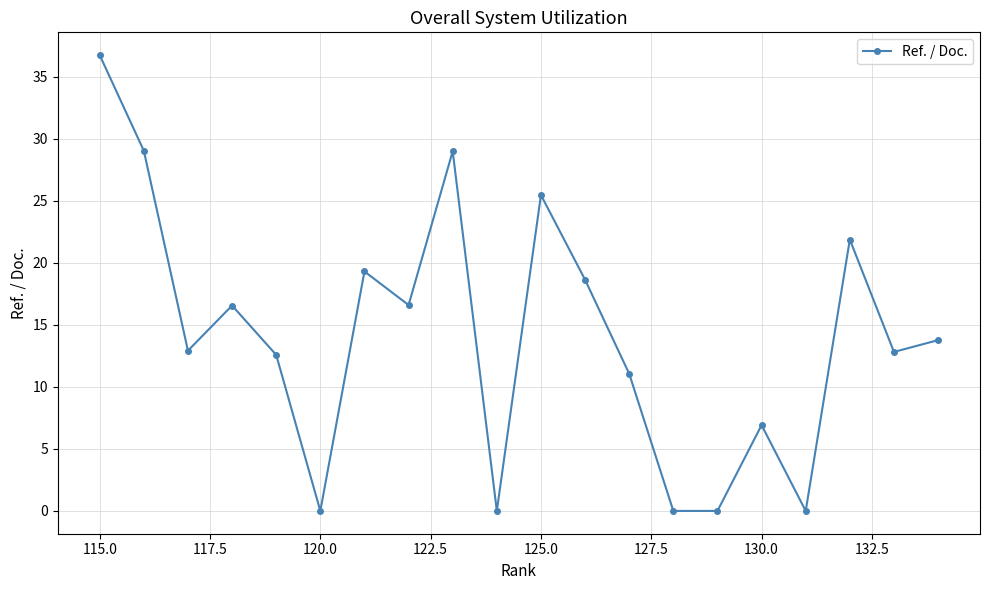

What is the difference between the maximum and minimum values?

36.8